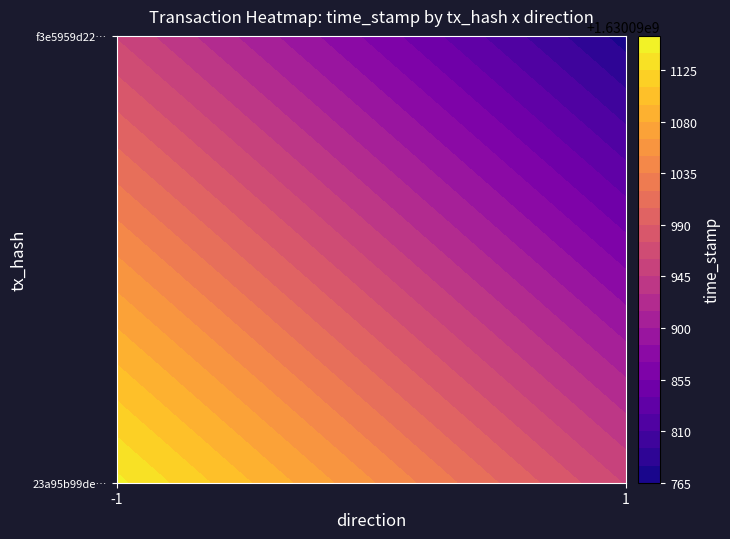

List the series in order of their peak value, lowest first.

f3e5959d2221c7c7e6b1dac5ae95cb1a47f7b15, 23a95b99def27777b7603fd12d0a7638828d9ce